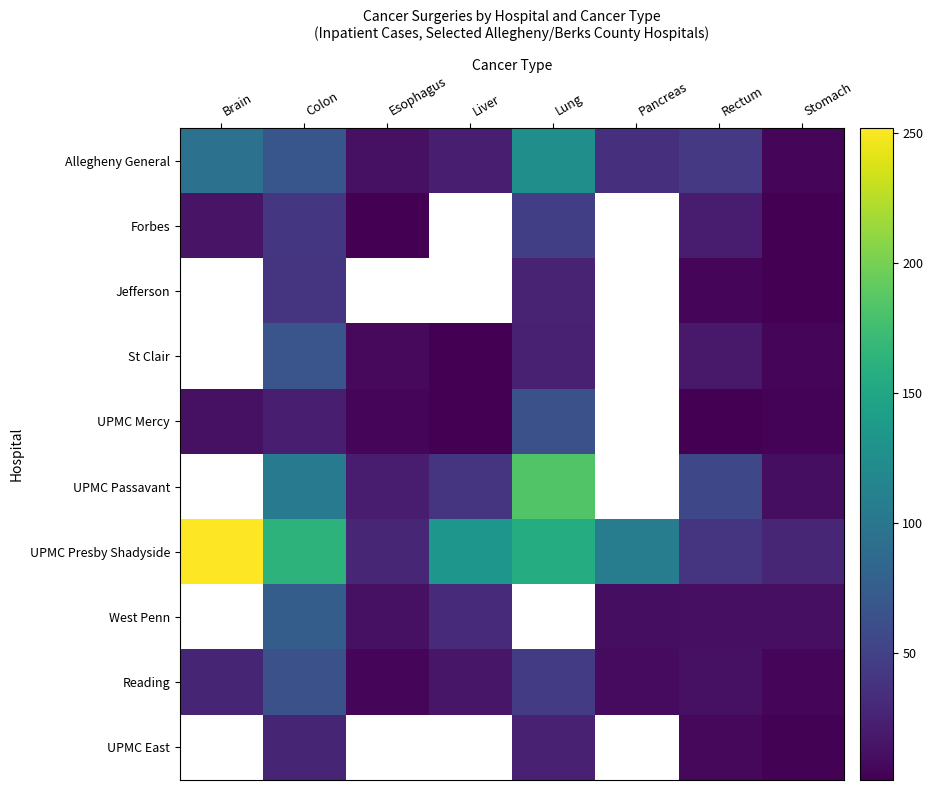

At which category is the sum across all series the highest?

Lung